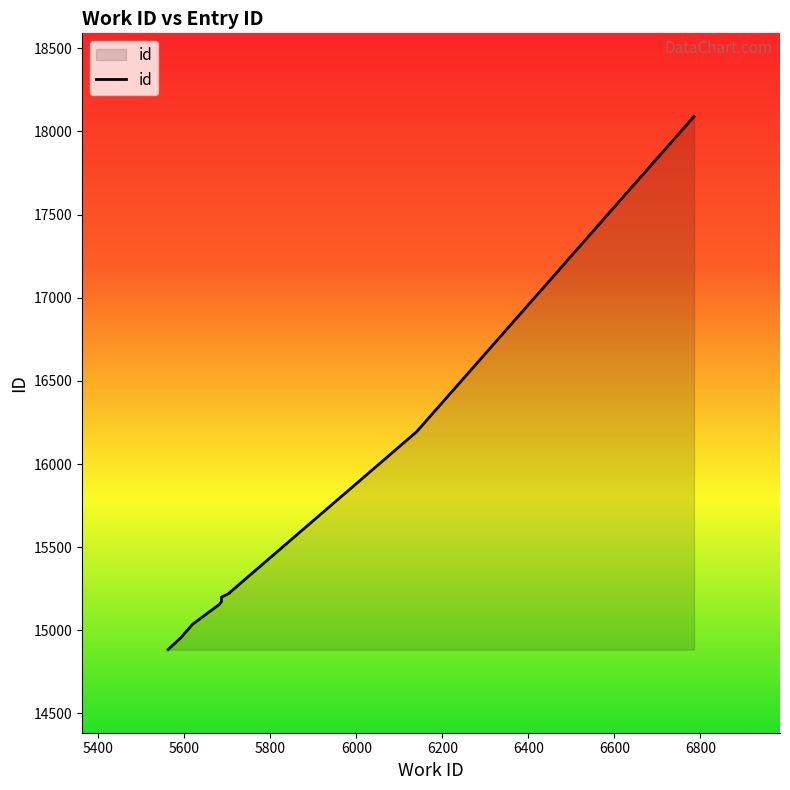

Between 5800 and 6800, which is larger?

6800